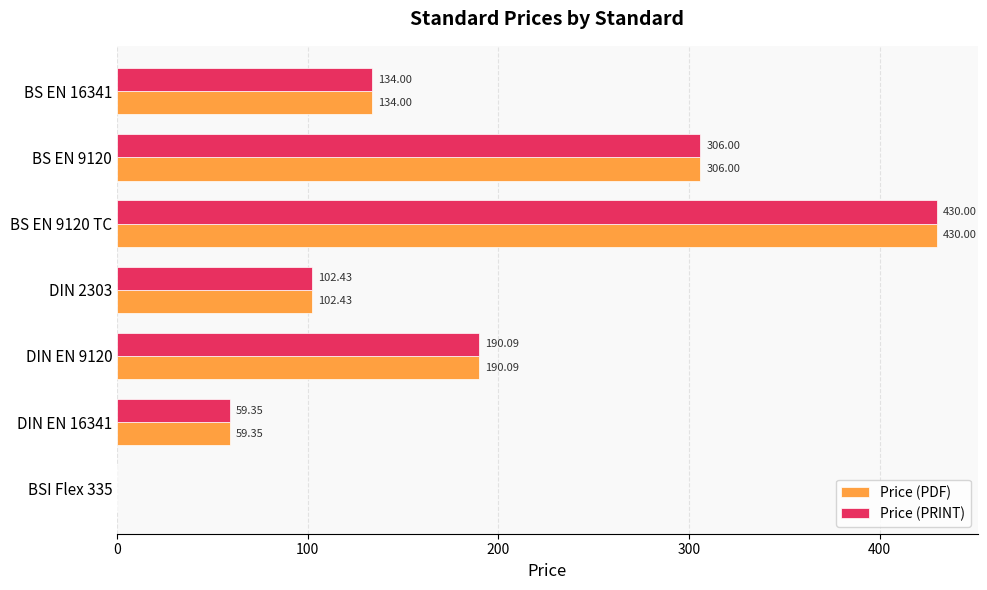

How many series are shown in this chart?

2